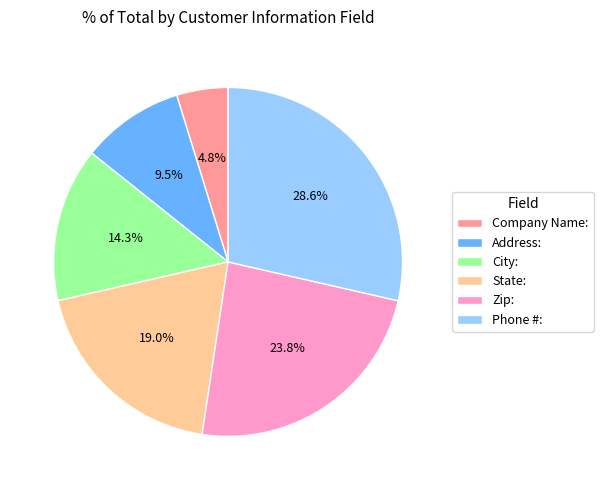

How many segments does this pie chart have?

6